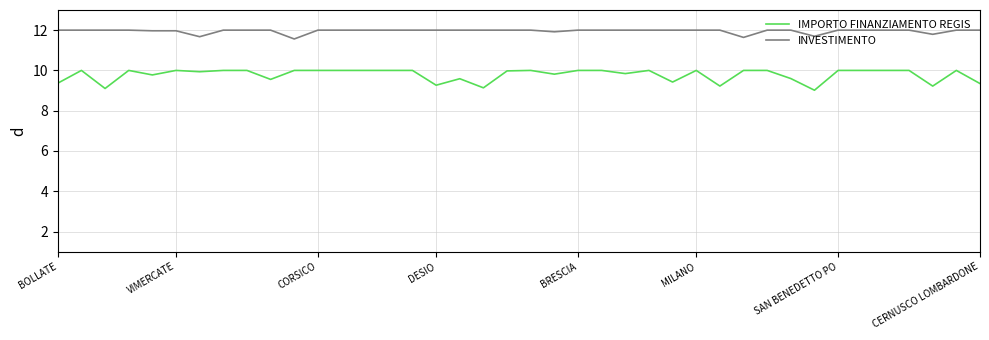

True or false: IMPORTO FINANZIAMENTO REGIS and INVESTIMENTO intersect in this chart.

False